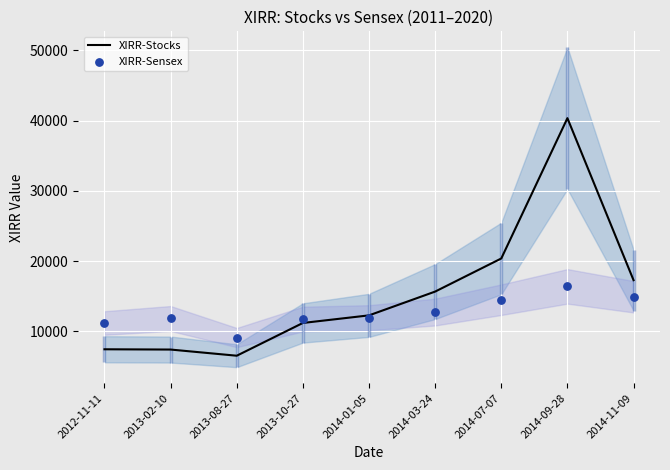

Is the value of XIRR-Sensex at 2014-01-05 greater than the value of XIRR-Stocks at 2013-02-10?

Yes